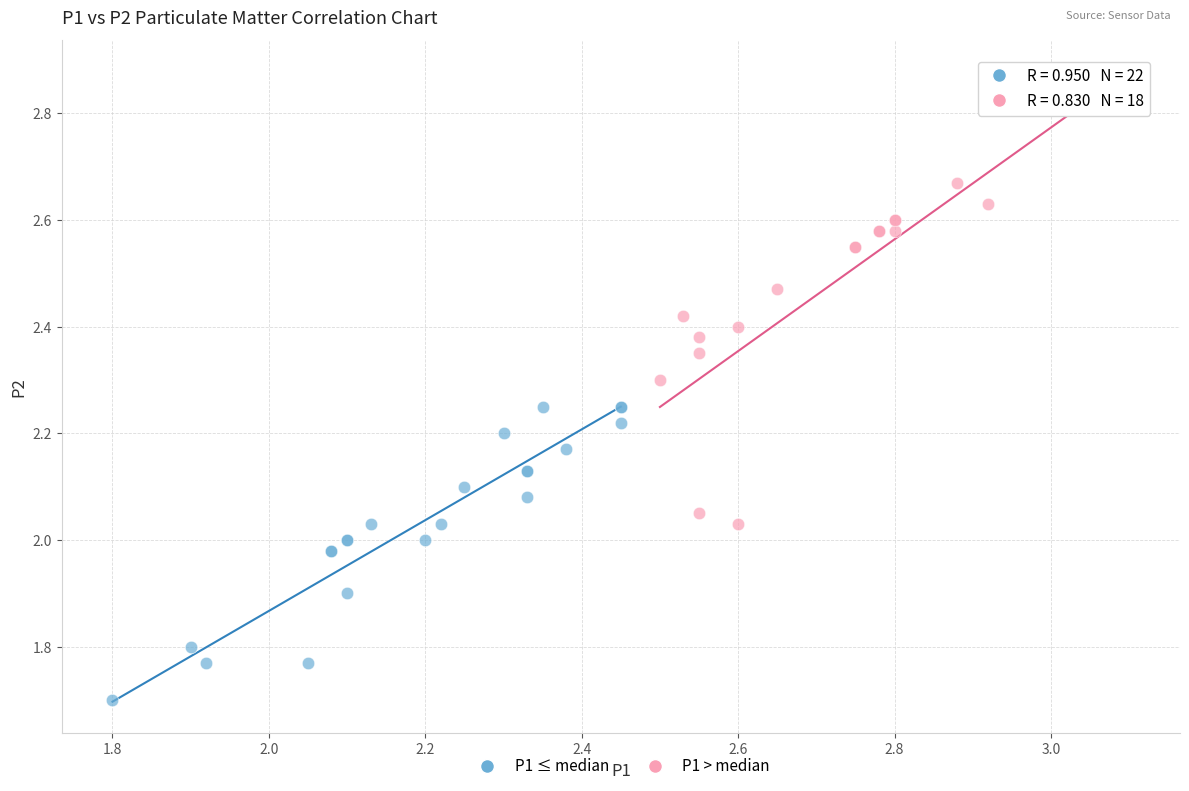

Which series contains the highest Y value?

P1 > median